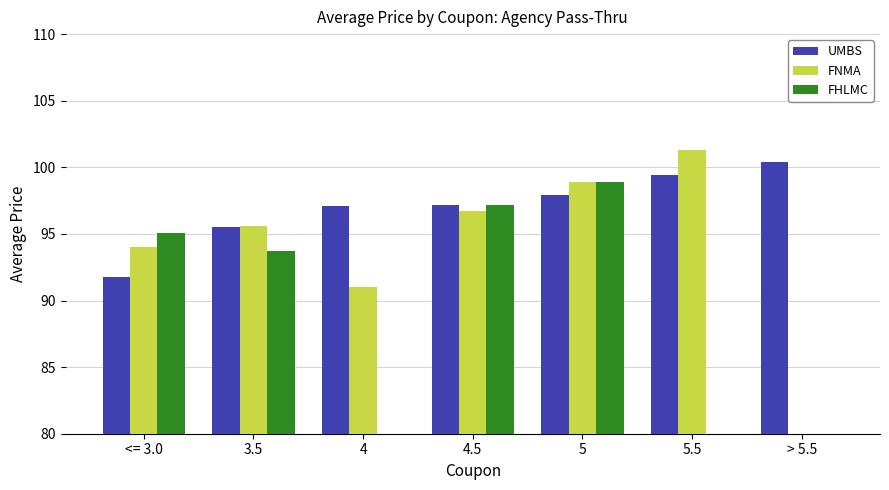

What is the label of the 3rd bar from the right?

5